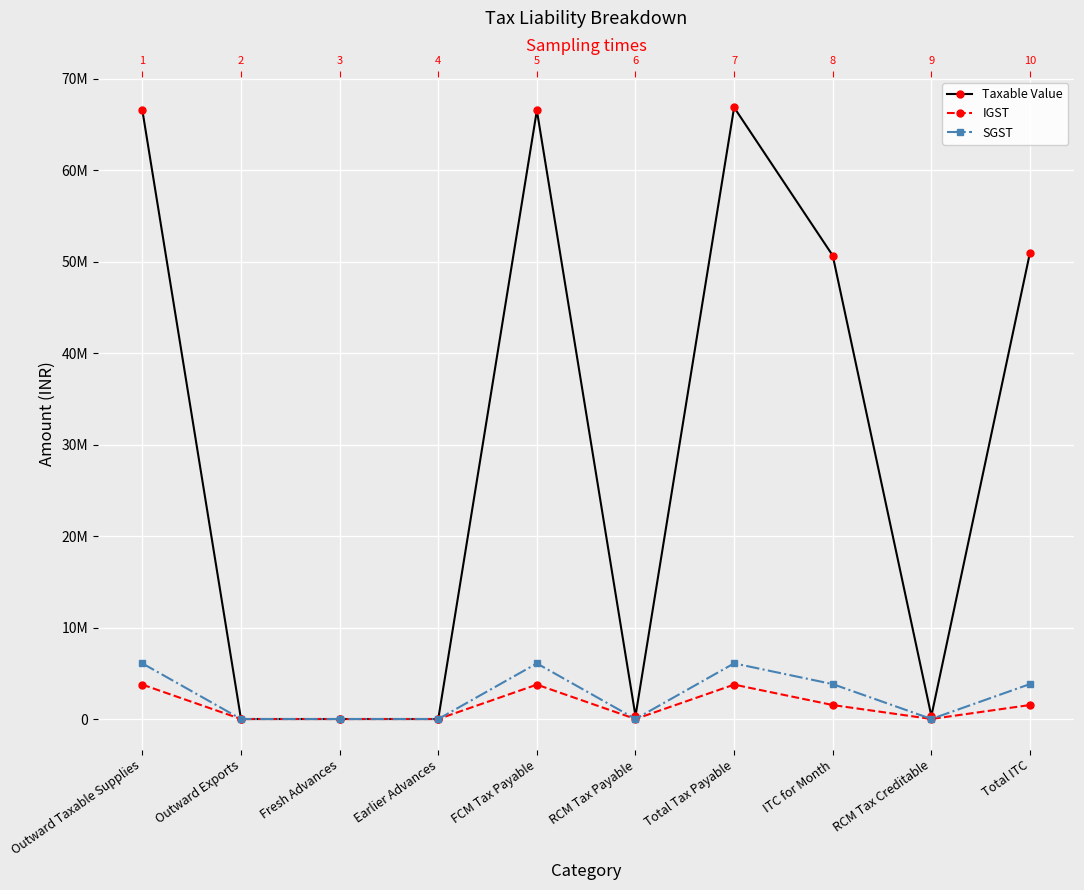

How many interior local peaks does the Taxable Value series have?

2